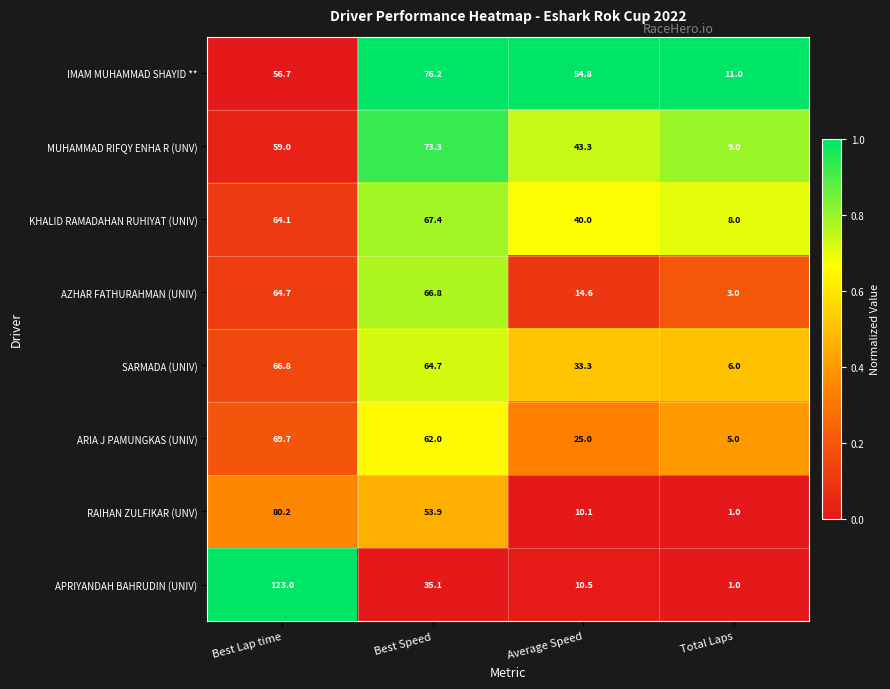

Between Average Speed and Total Laps, which series saw the biggest shift?

IMAM MUHAMMAD SHAYID **